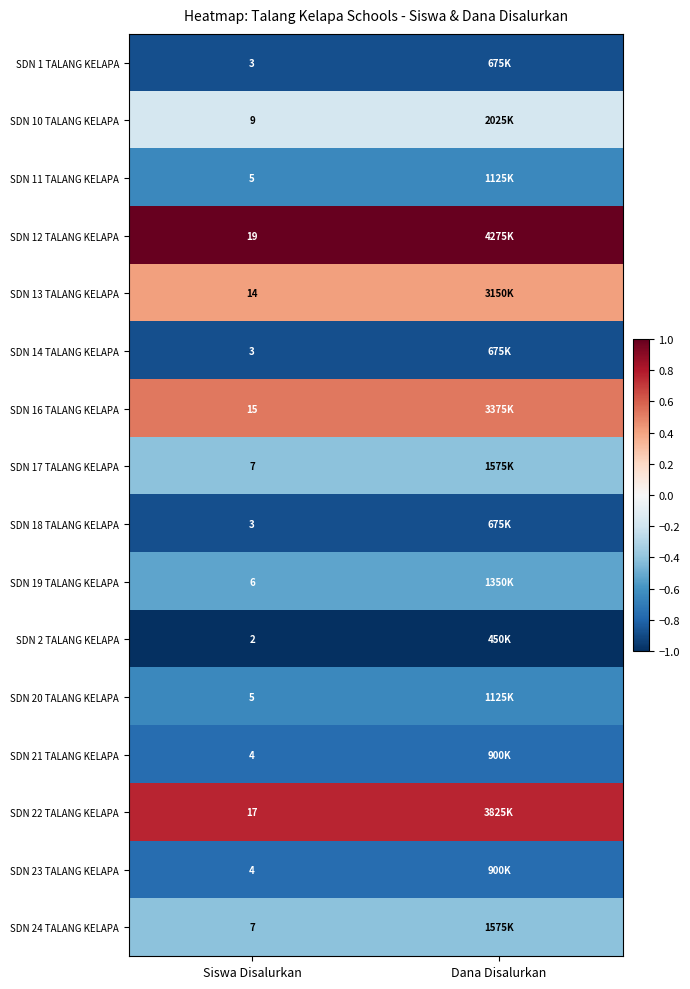

How many distinct data groups are displayed?

16